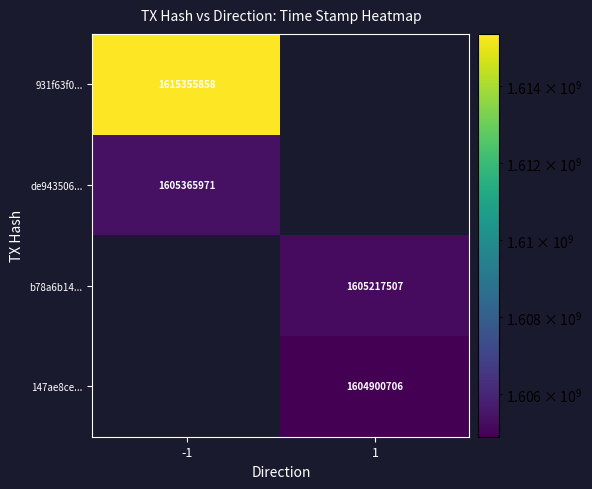

Is the value of 147ae8ce... at 1 greater than the value of de943506... at -1?

No